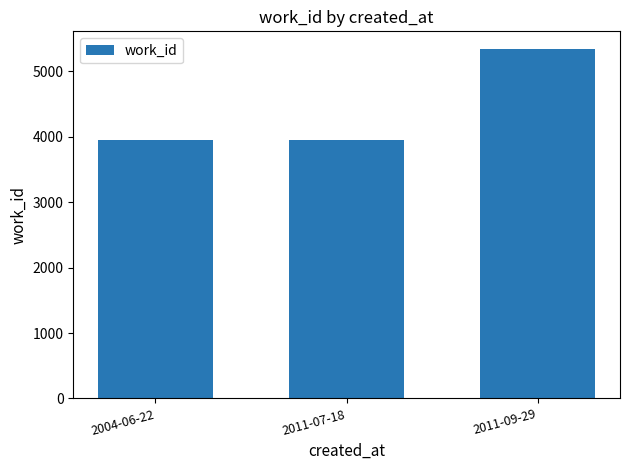

Reading left to right, list all the values displayed in this chart.

2004-06-22=3946	2011-07-18=3946	2011-09-29=5345